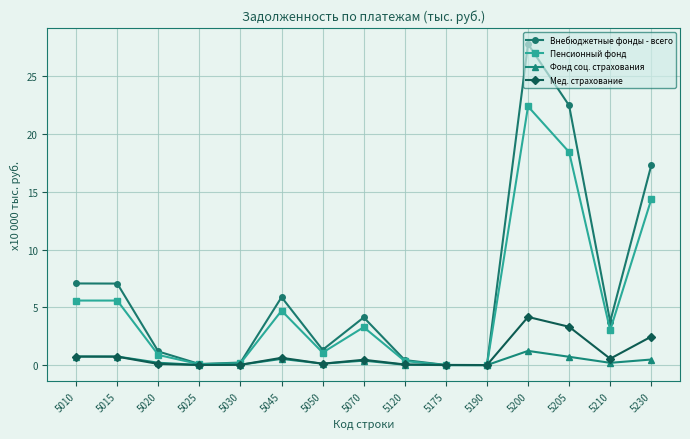

The value of Пенсионный фонд at 5015 is 2.3. True or false?

False